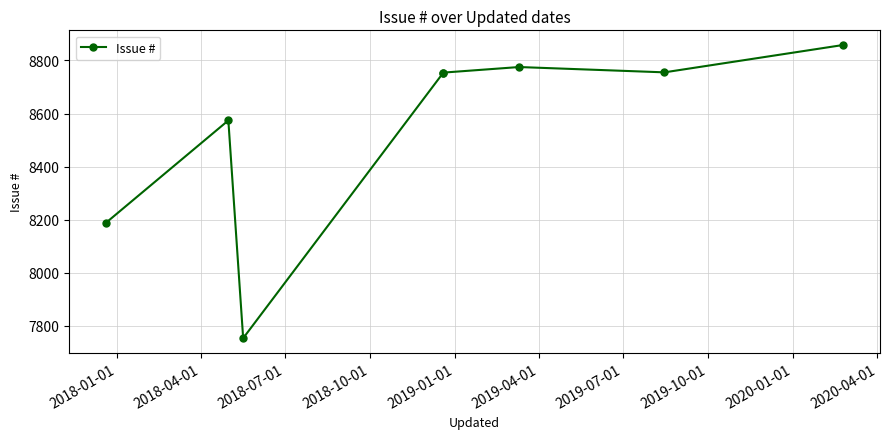

Where is the data nearest to the value 8306?

2018-01-01